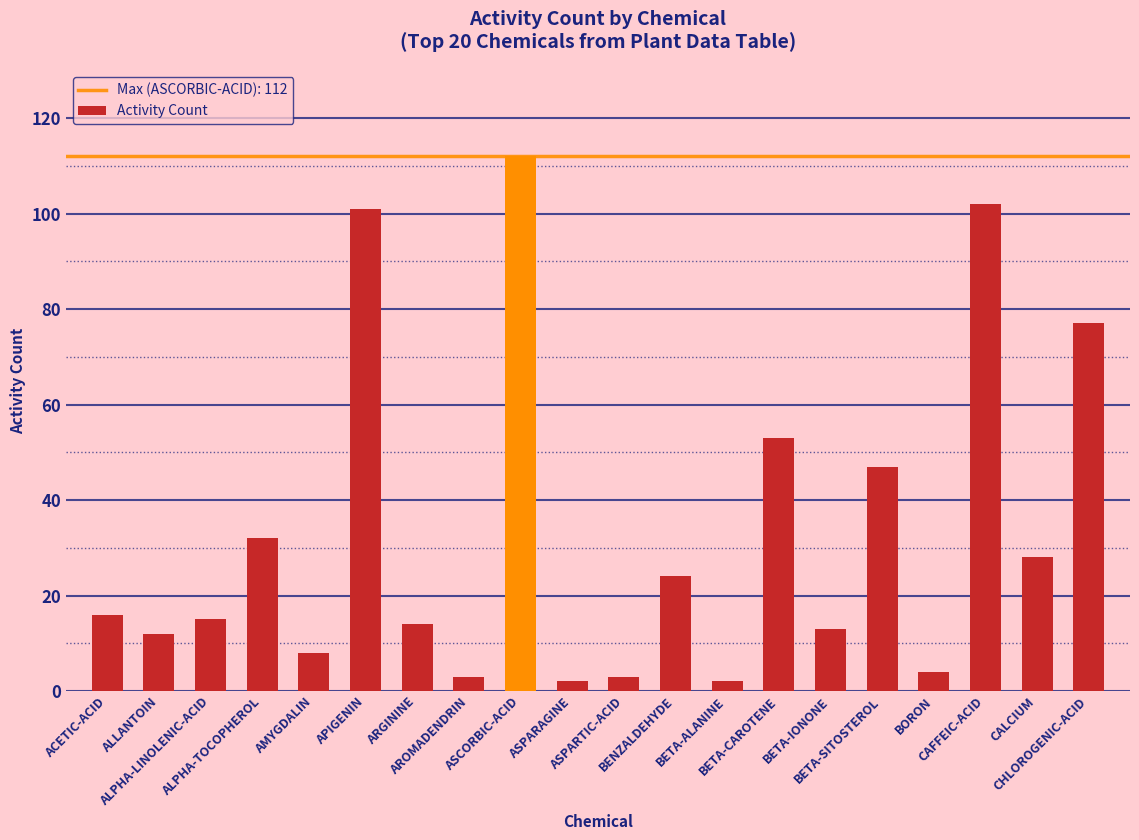

How many series are shown in this chart?

1